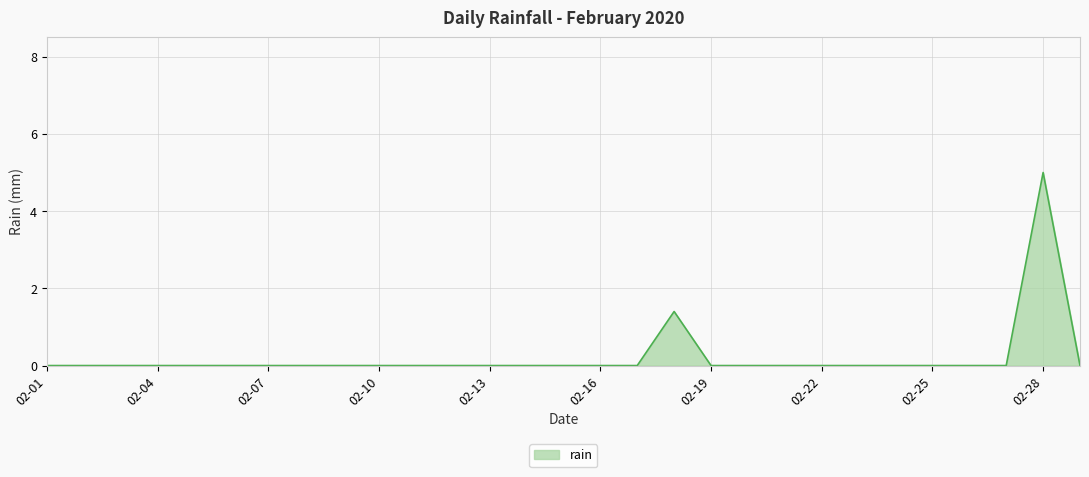

What is the difference between the maximum and minimum values?

5.0